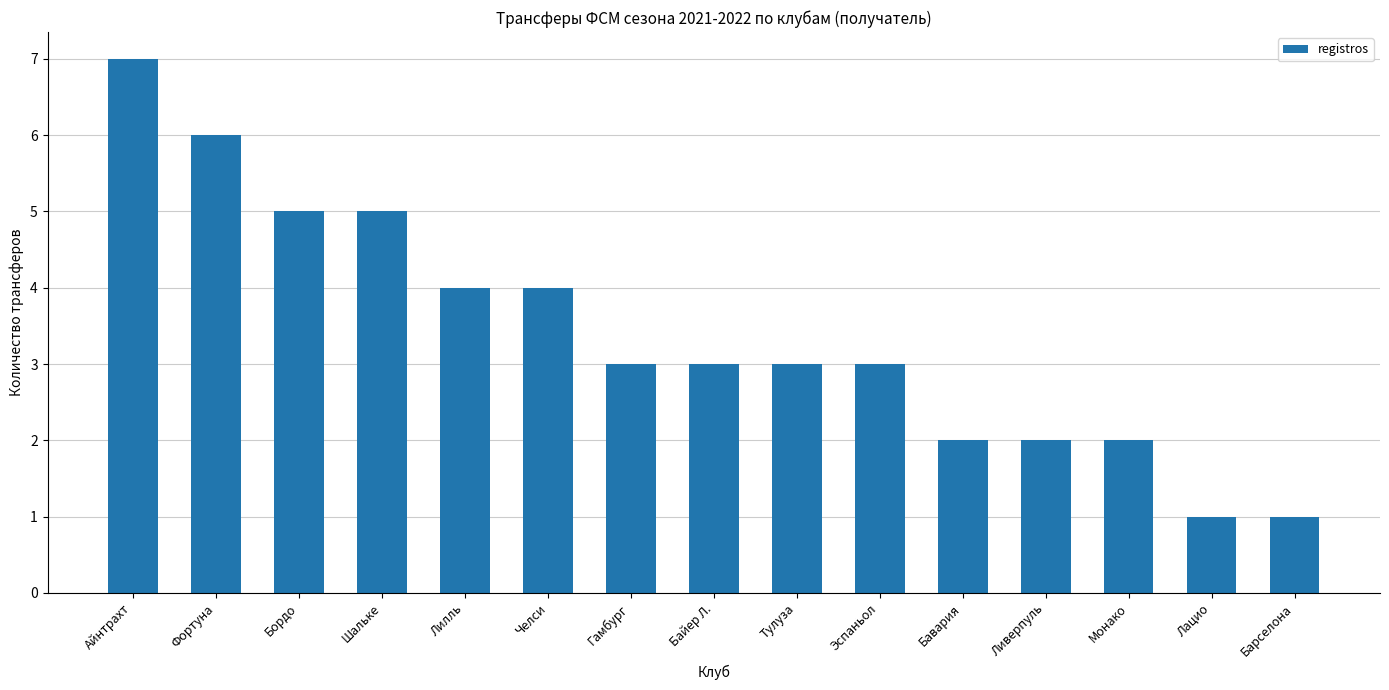

Does the chart contain stacked bars?

No